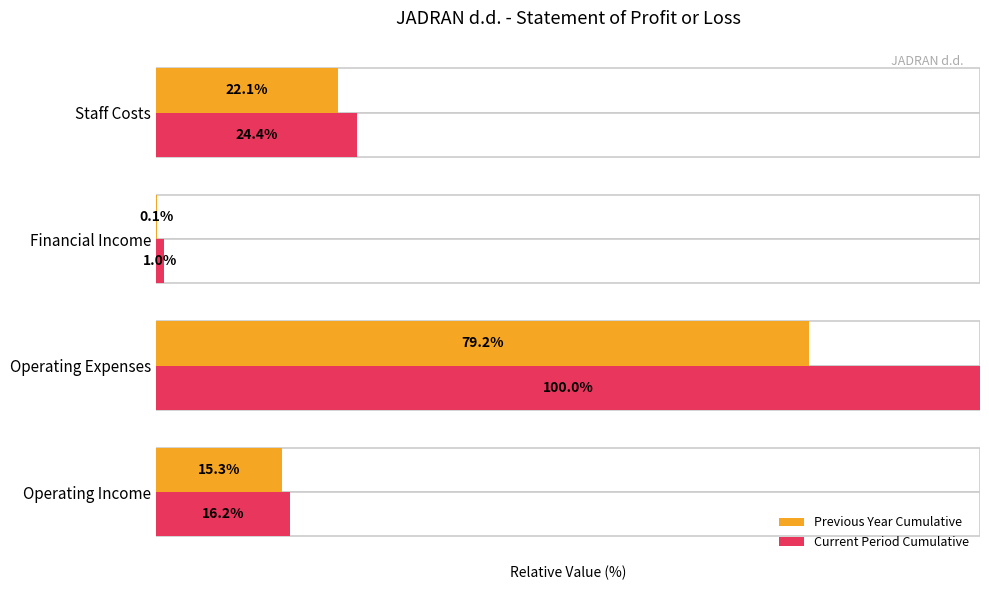

What is the sum of the Current Period Cumulative values at Operating Income and Financial Income?

17.2